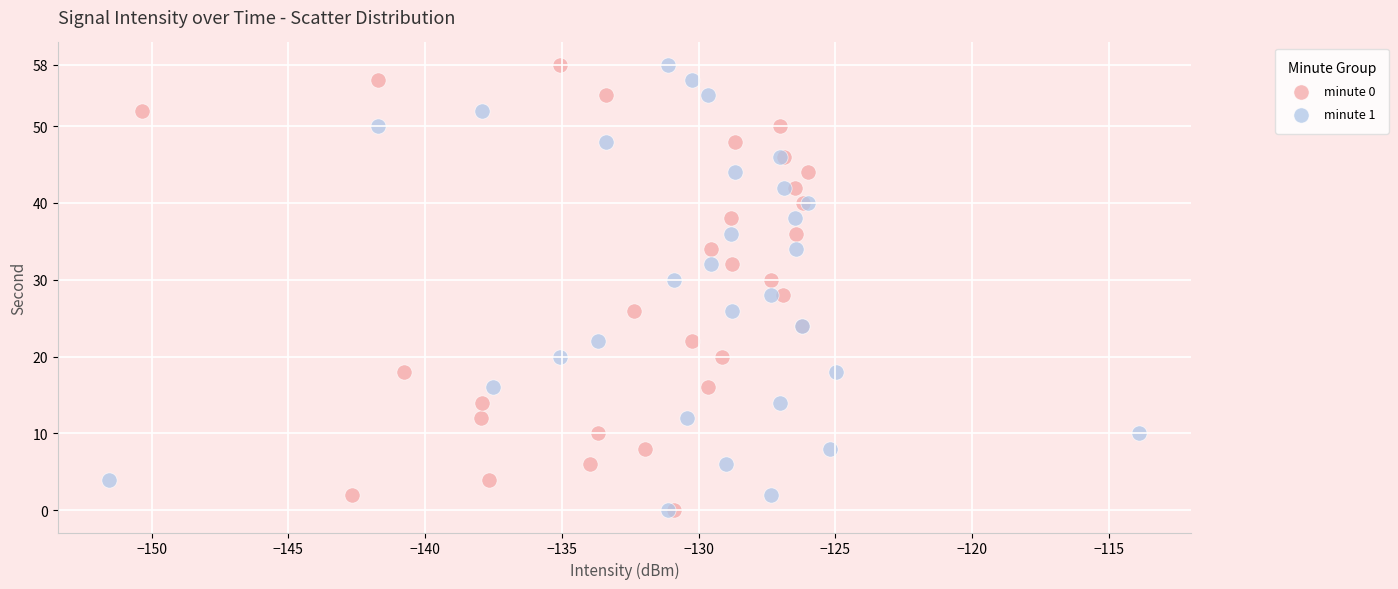

What are all the series names shown in the legend?

minute 0, minute 1